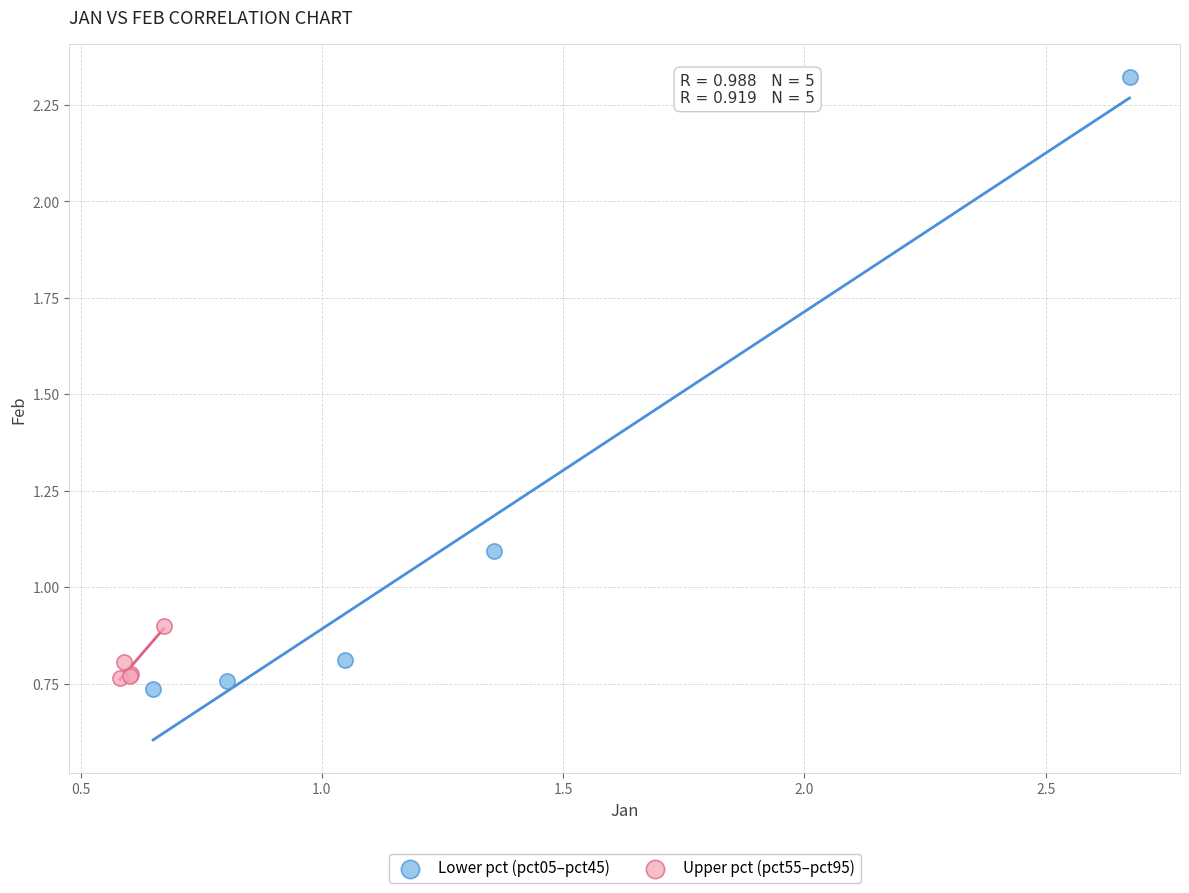

What are all the series names shown in the legend?

Lower pct (pct05–pct45), Upper pct (pct55–pct95)